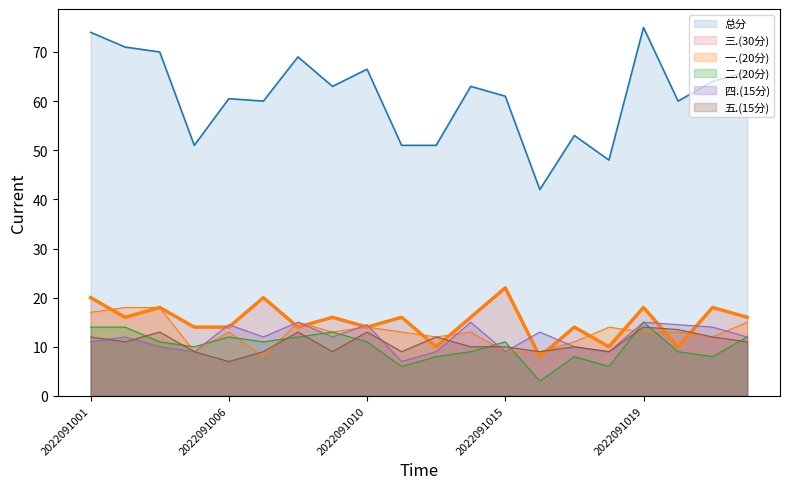

Count the number of categories in the chart.

20